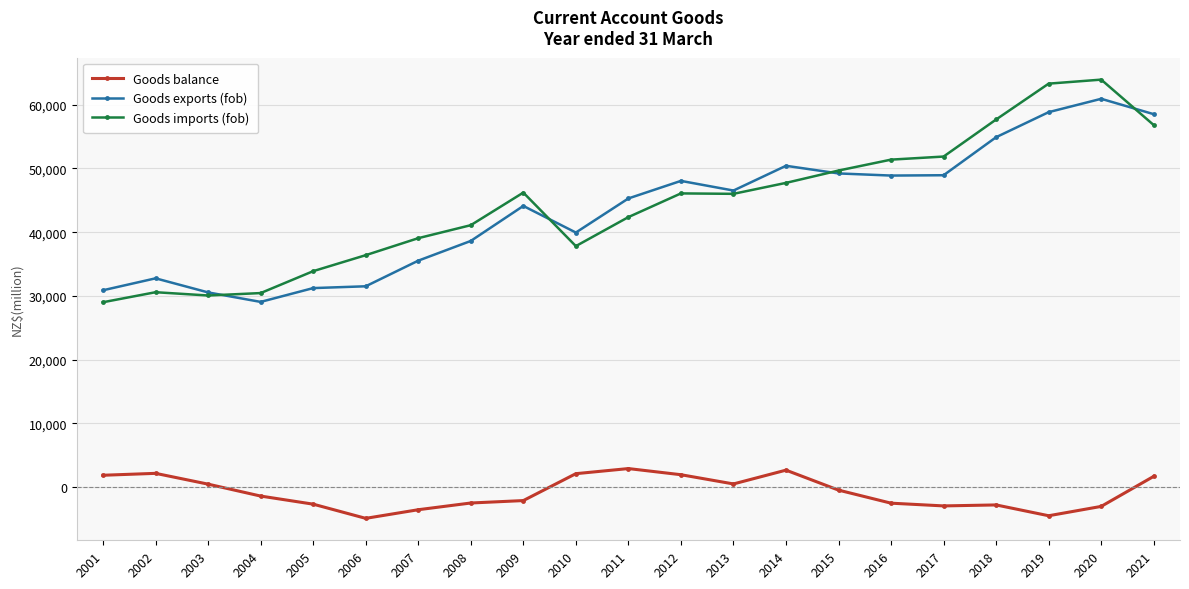

True or false: Goods exports (fob) and Goods balance intersect in this chart.

False